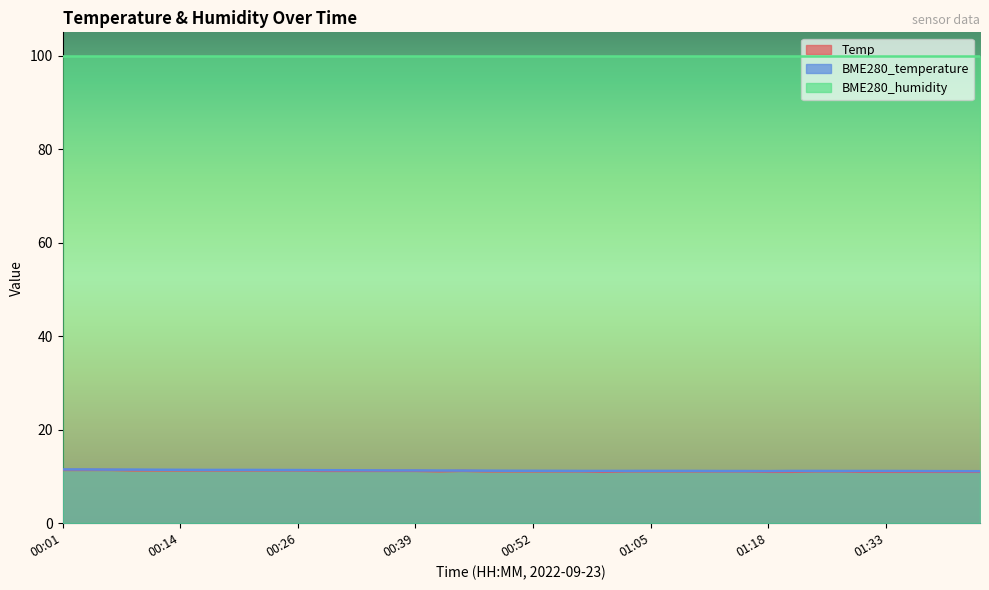

Count the BME280_temperature values in the range 11 to 12.

40